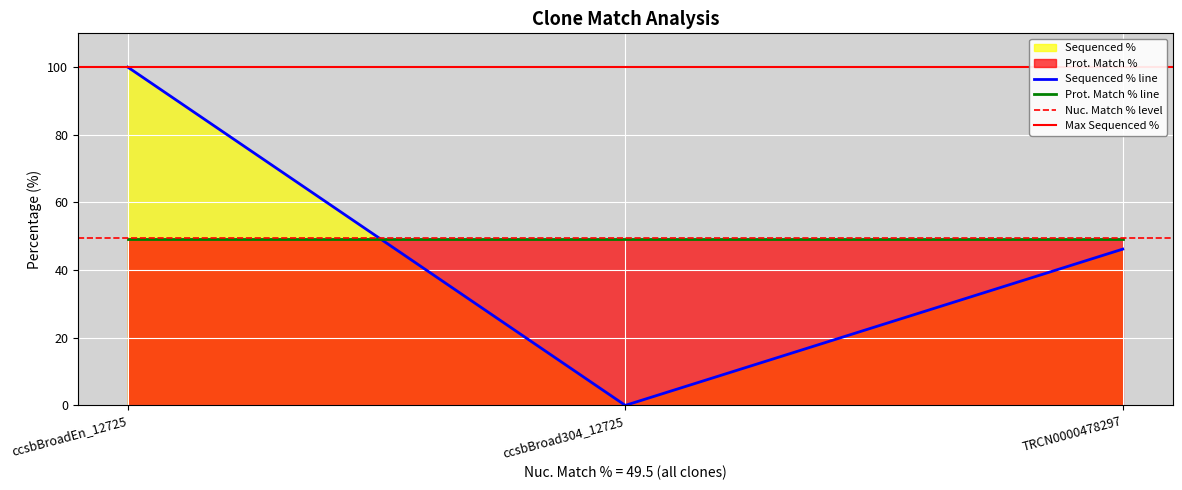

What is the highest value of the Sequenced % line series?

100.0